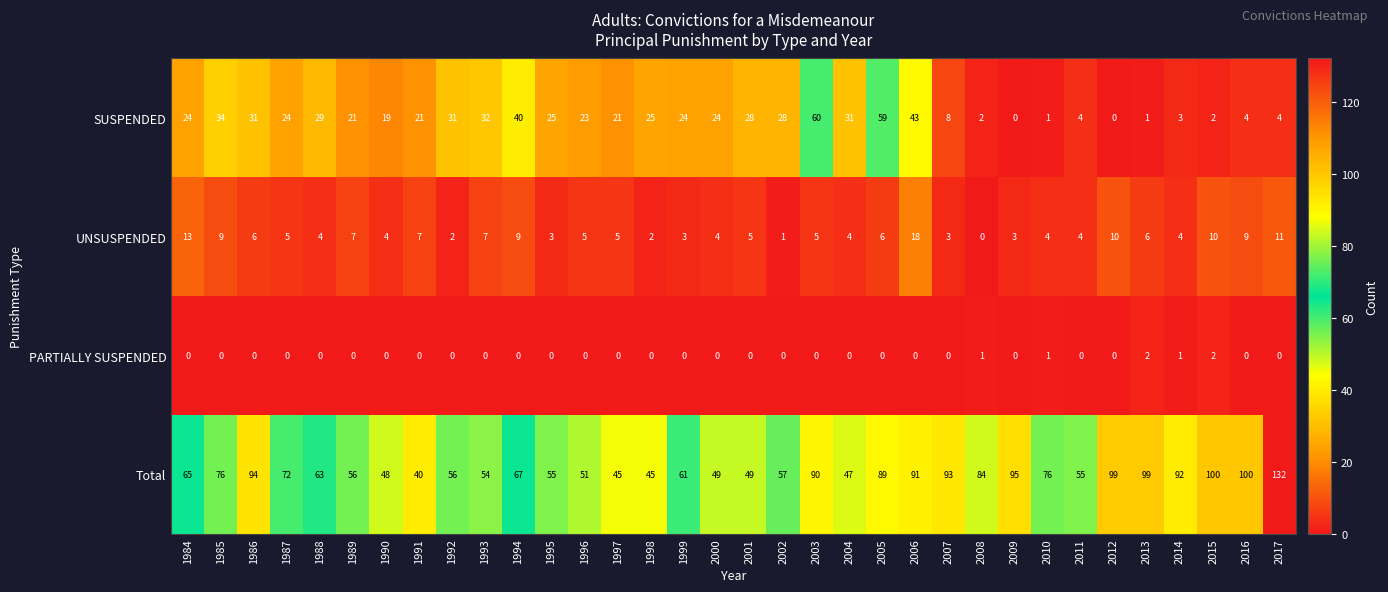

What is the difference between the SUSPENDED values at 1989 and 2005?

38